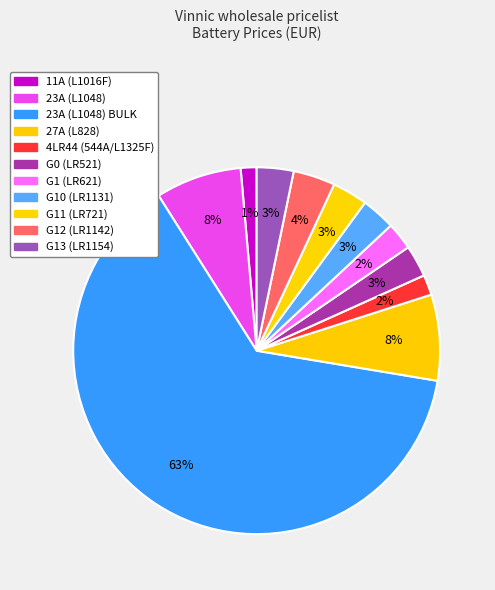

The 27A (L828) slice represents 8% of the pie. True or false?

True